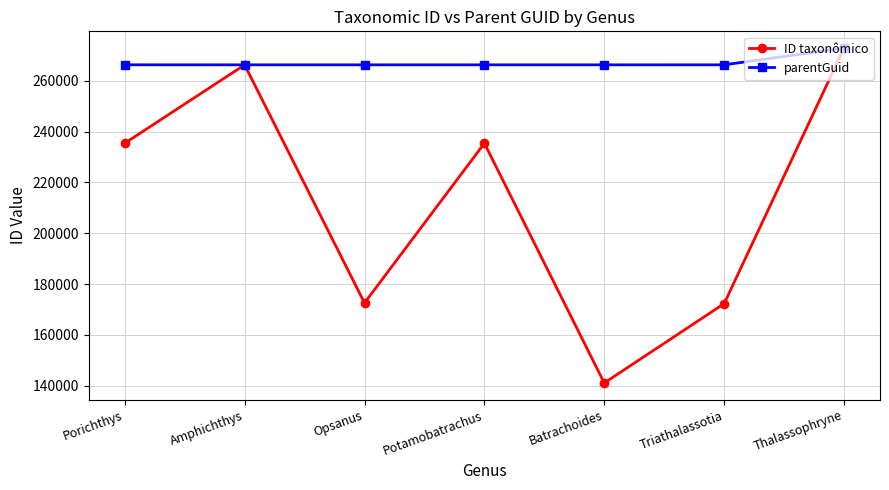

Is it true that parentGuid equals 266272 at Triathalassotia?

True